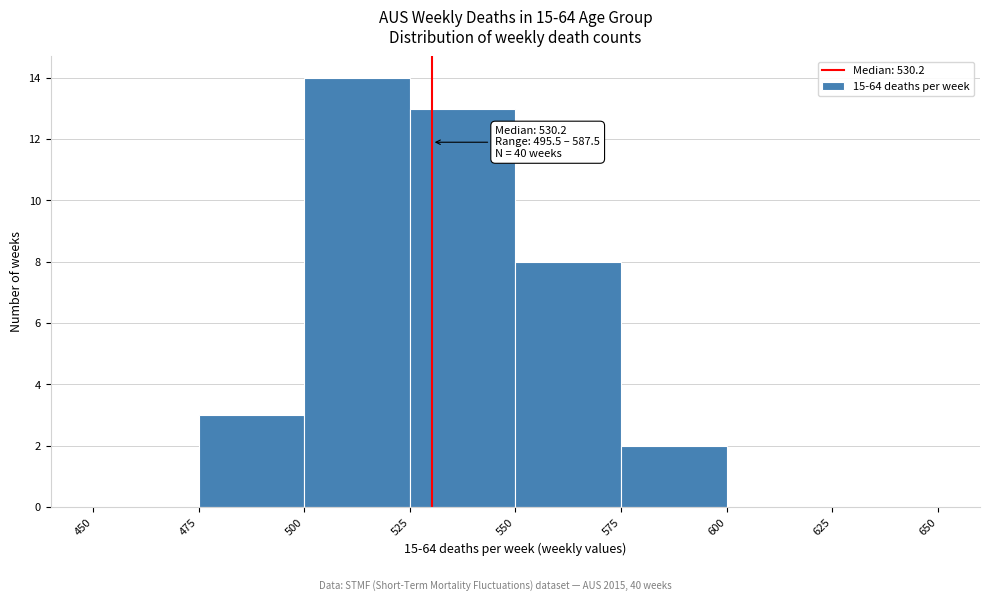

Over which range of the x-axis is the bar tallest?

500 to 525